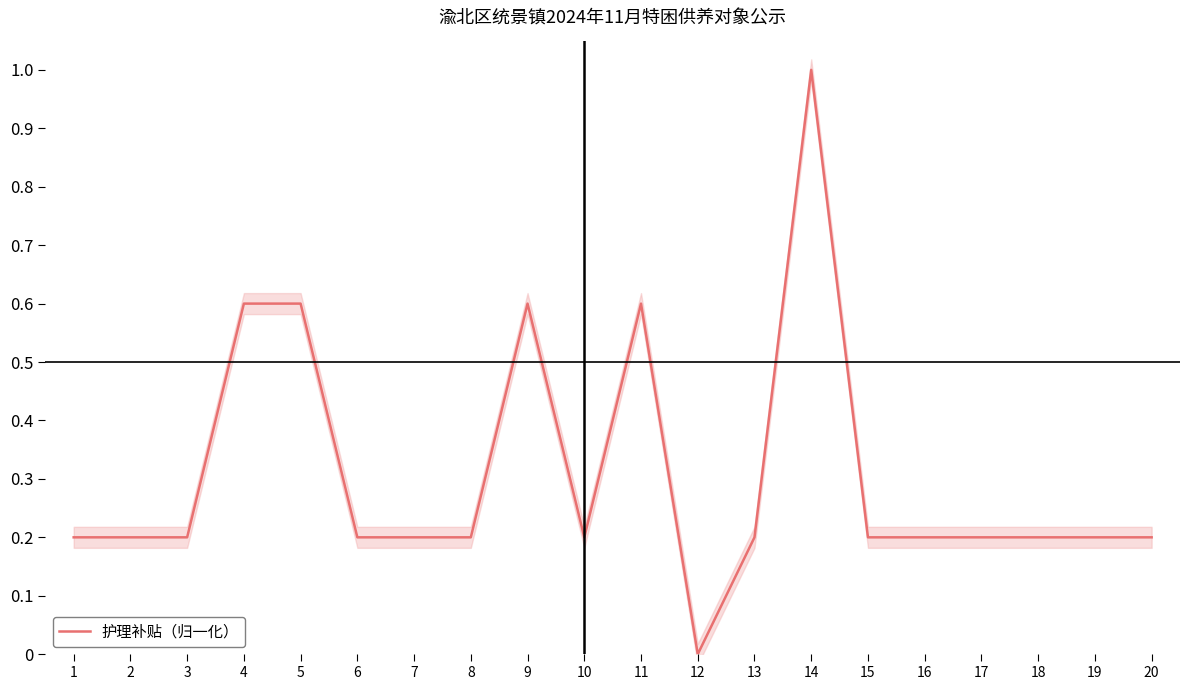

The chart shows a value of 0.0 at 16. True or false?

False